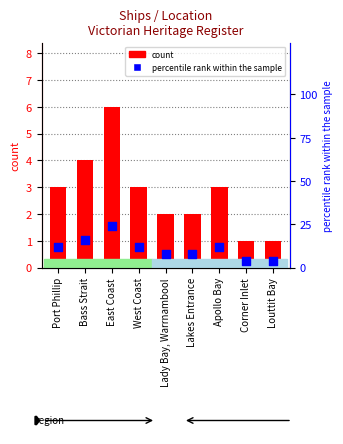

What is the total value across all series at East Coast?

30